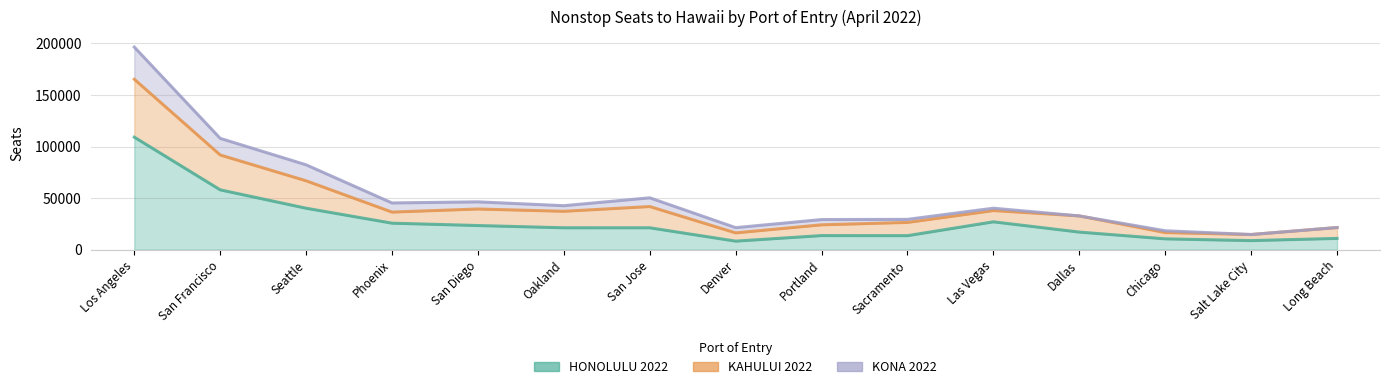

Where is the first local minimum for HONOLULU 2022?

Denver